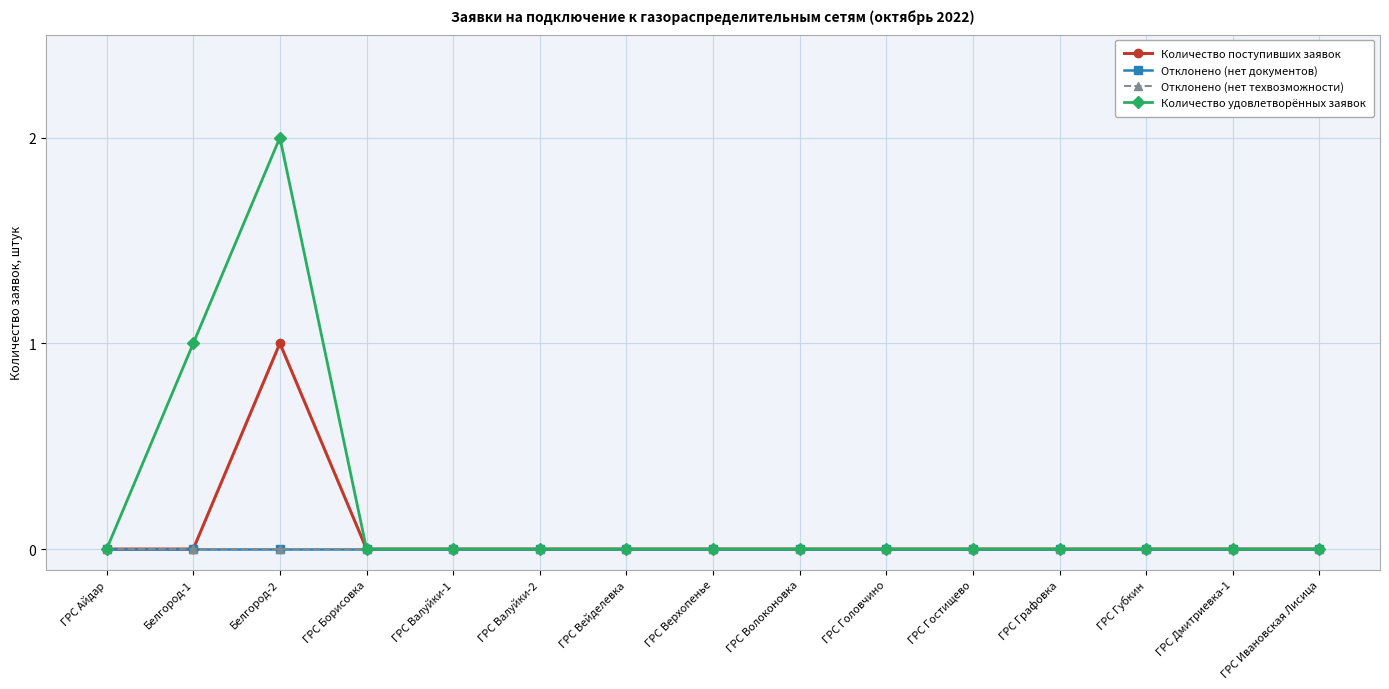

Is this an area chart (filled region under the line)?

No